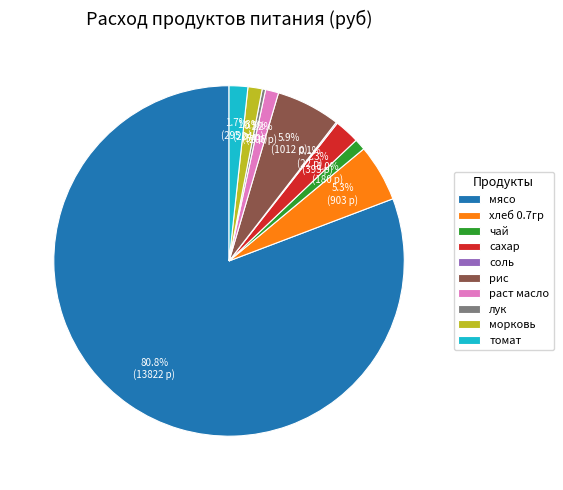

The хлеб 0.7гр slice represents 5% of the pie. True or false?

True